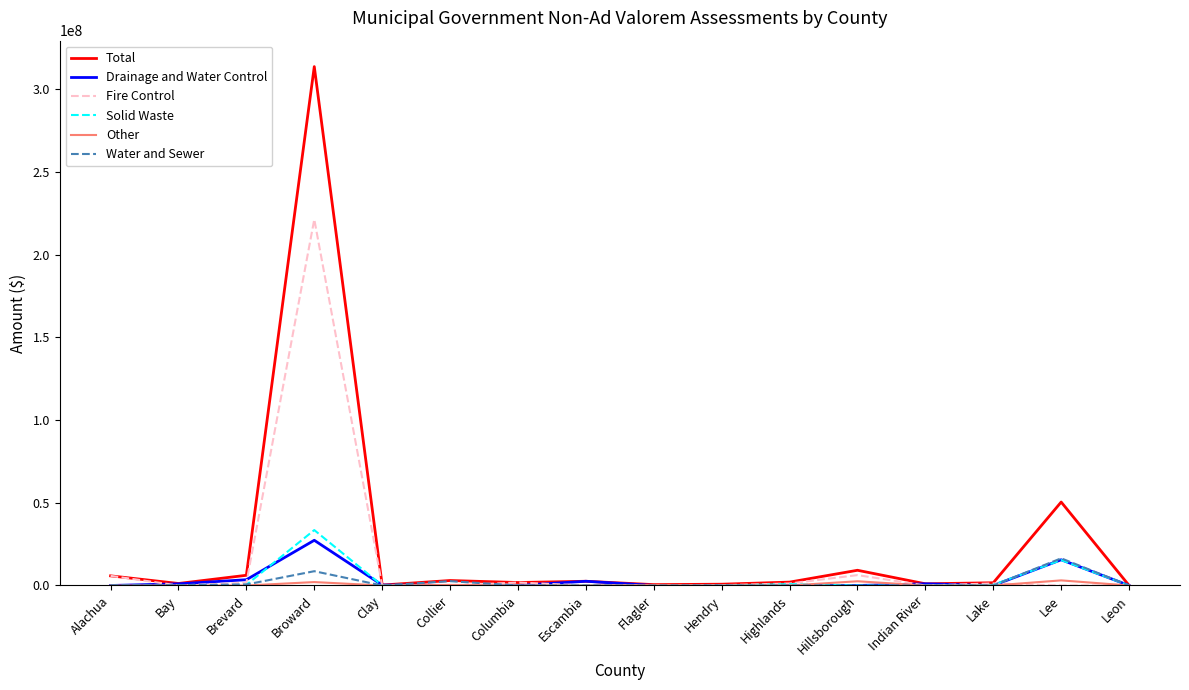

Which series has the largest range (max minus min)?

Total